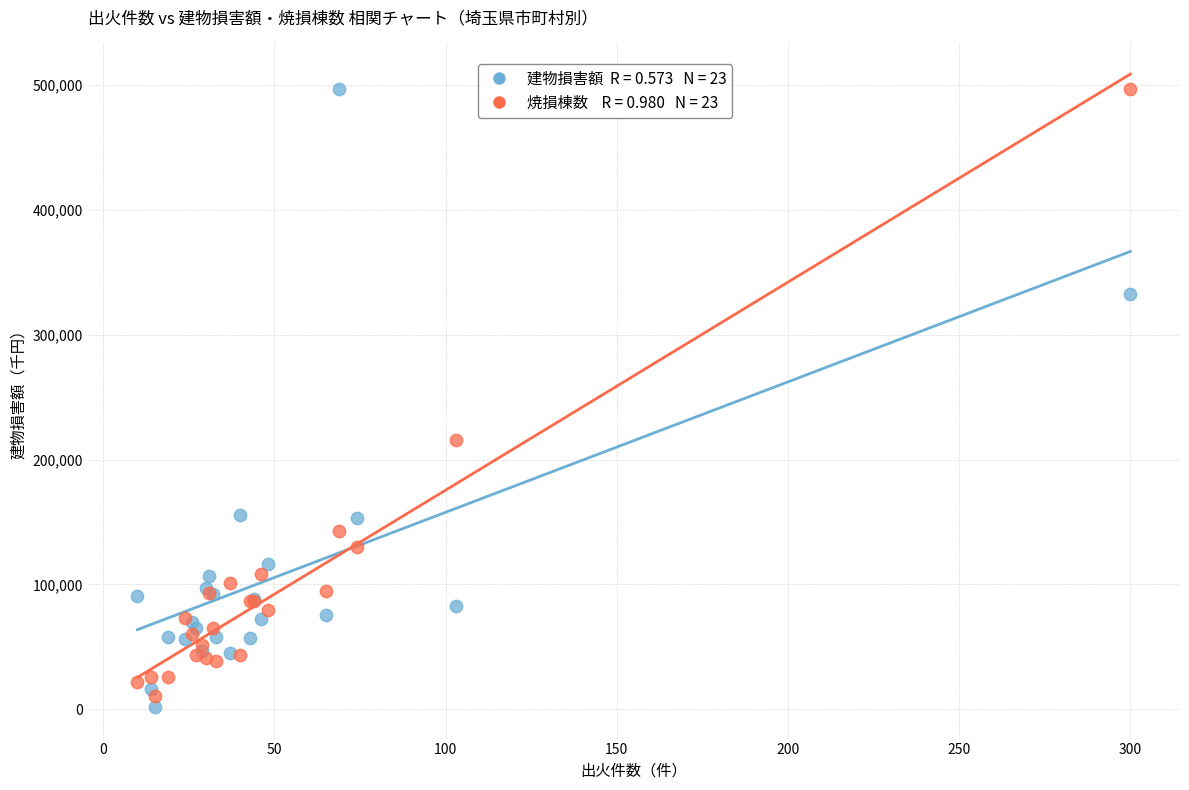

Across all series, what Y value is closest to 249394?

216005.2